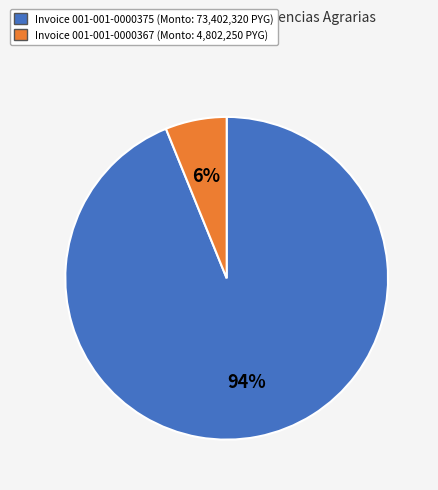

To the nearest percent, what is the average slice percentage?

50%